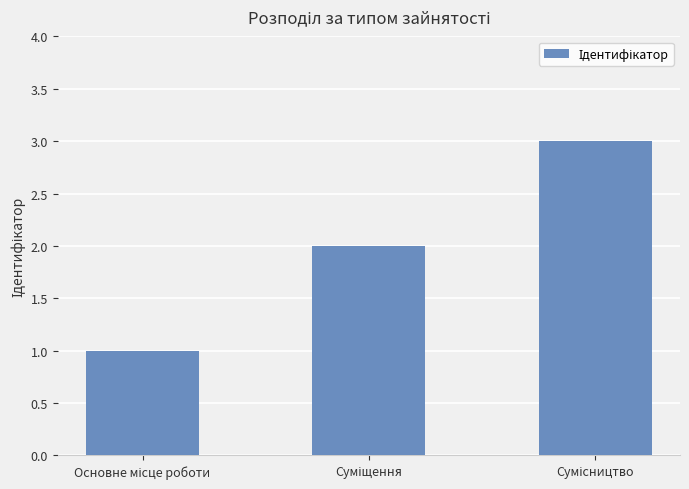

What is the difference between the maximum and second lowest values?

1